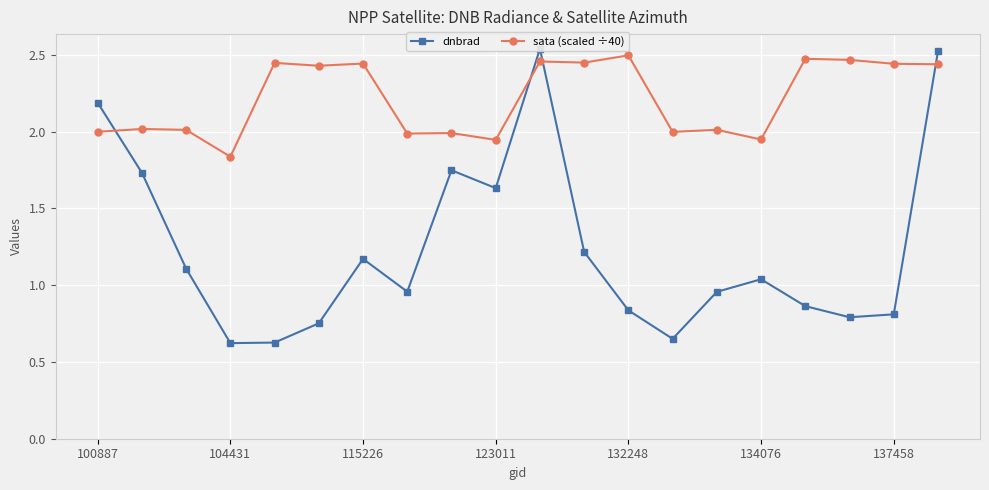

What is the maximum value for sata (scaled ÷40)?

2.5